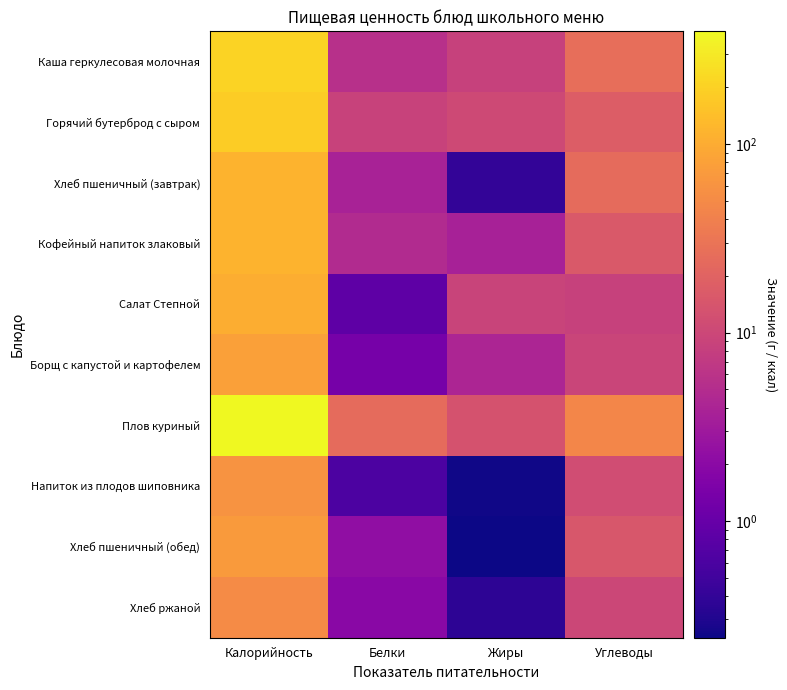

Rank the series at Калорийность from lowest to highest value.

Хлеб ржаной, Напиток из плодов шиповника, Хлеб пшеничный (обед), Борщ с капустой и картофелем, Салат Степной, Кофейный напиток злаковый, Хлеб пшеничный (завтрак), Горячий бутерброд с сыром, Каша геркулесовая молочная, Плов куриный